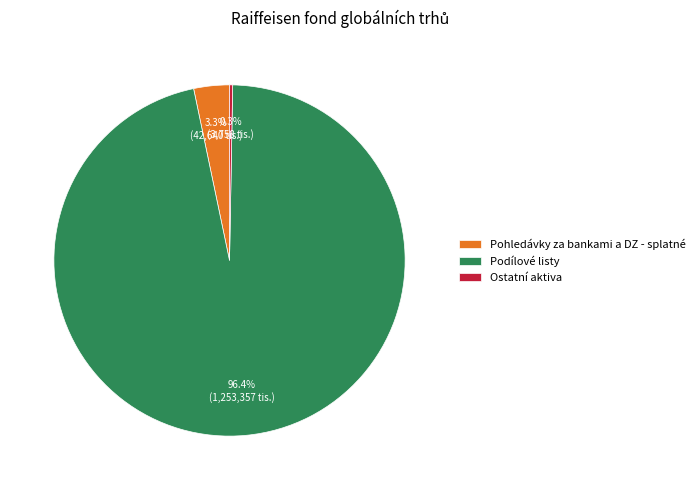

Between Pohledávky za bankami a DZ - splatné and Podílové listy, which is larger?

Podílové listy